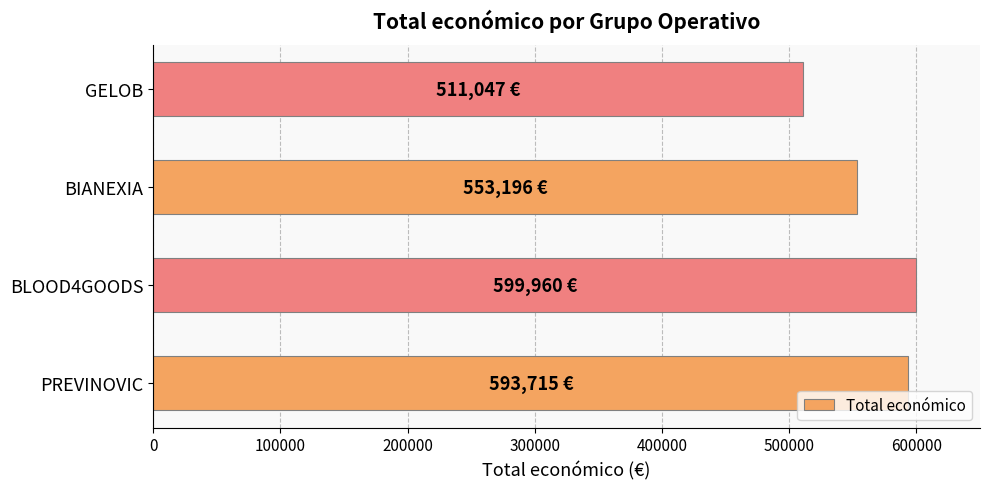

Between BIANEXIA and PREVINOVIC, which is larger?

PREVINOVIC